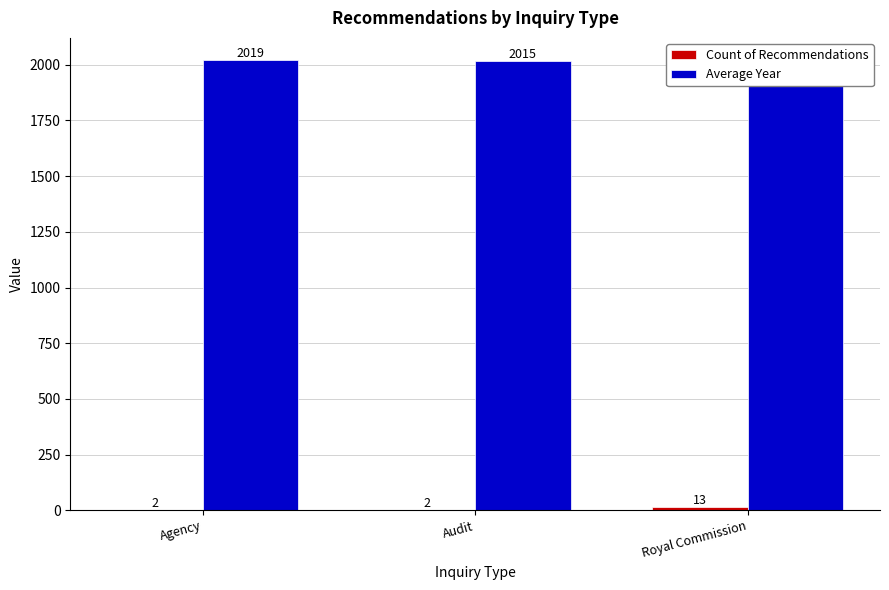

What is the approximate value of Average Year at Audit?

2015.5